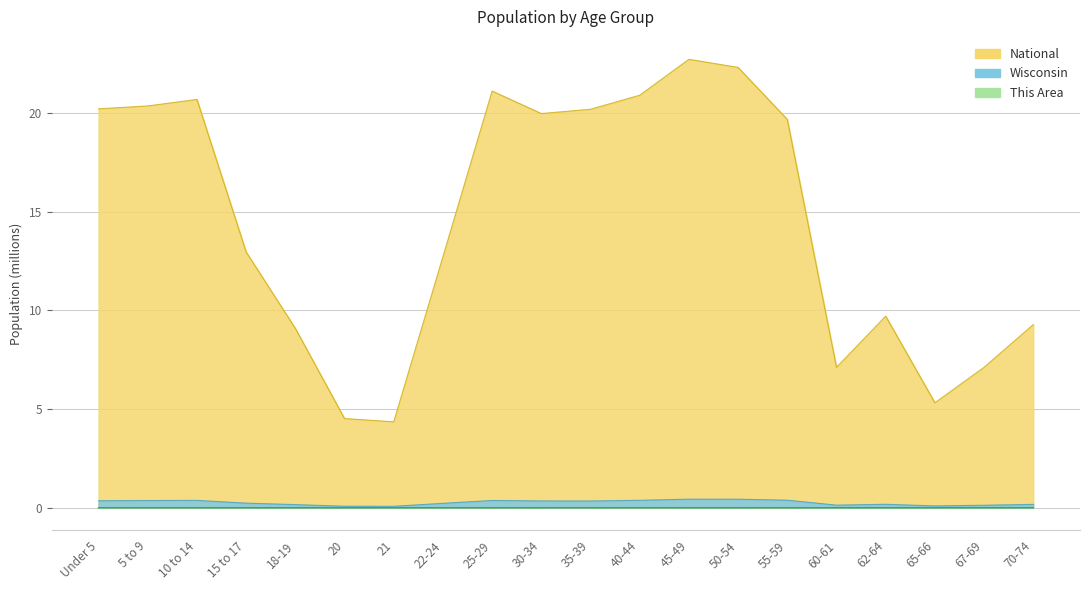

How many interior local valleys does the This Area series have?

4